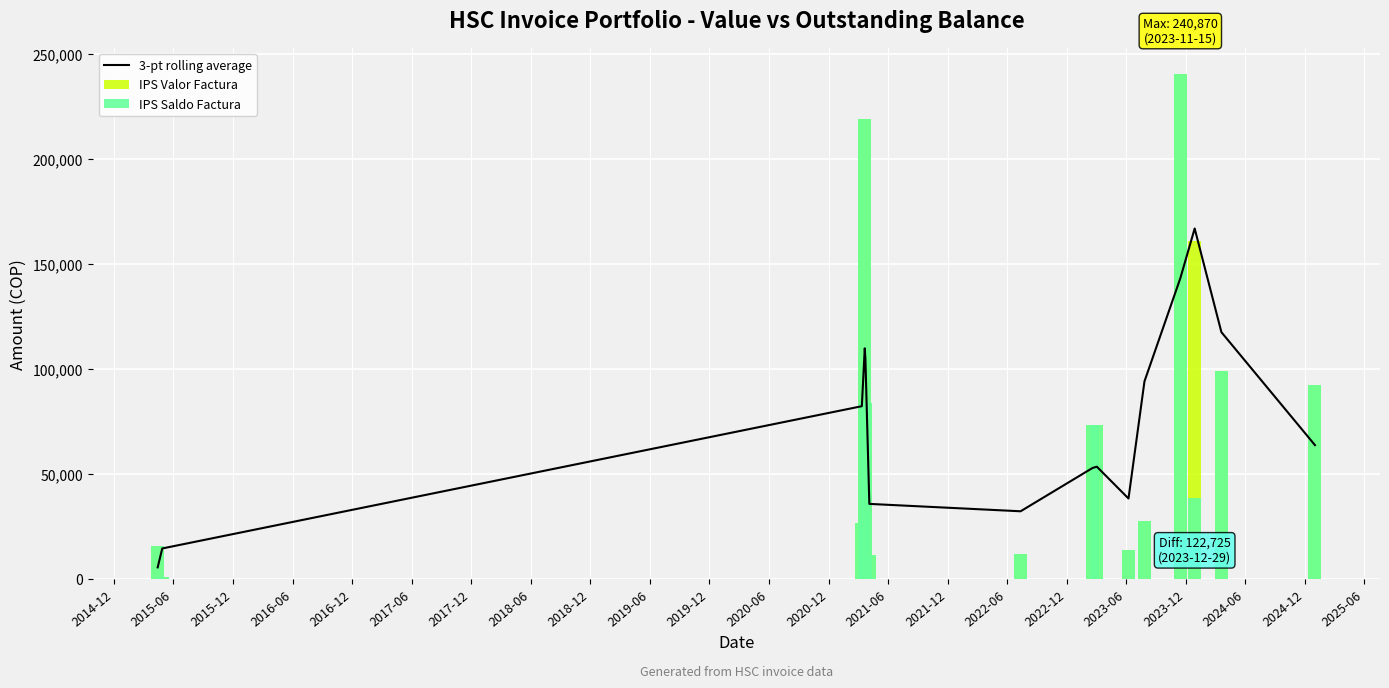

At which label does IPS Valor Factura reach its minimum?

2015-06